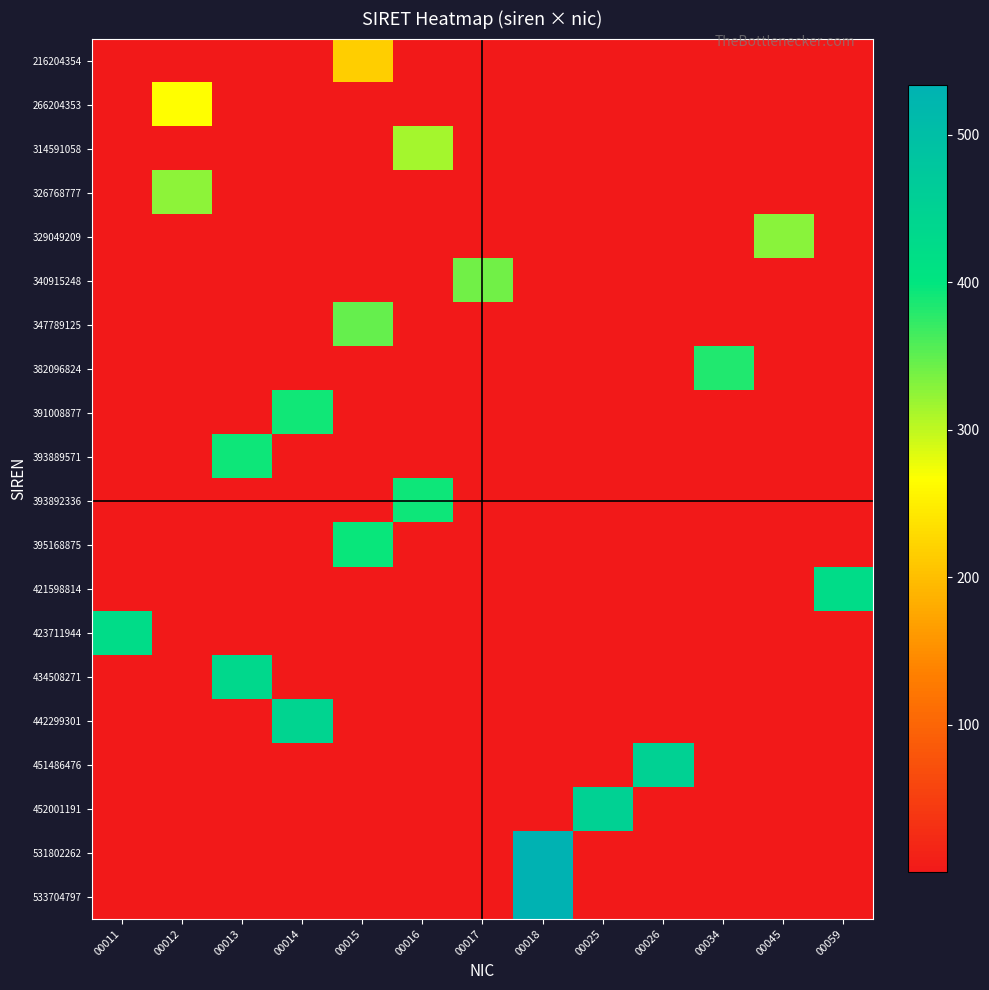

What is the maximum value shown in the chart?

533.7